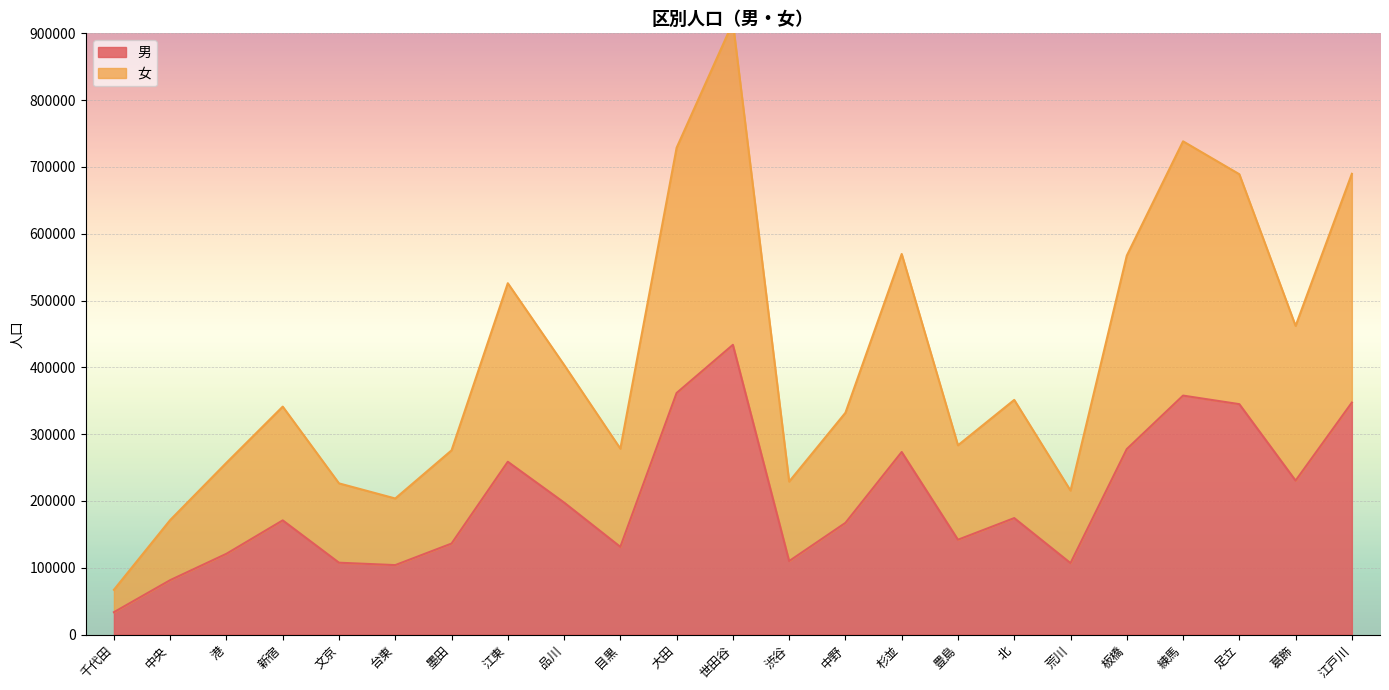

The value of 男 at 葛飾 is 384914. True or false?

False